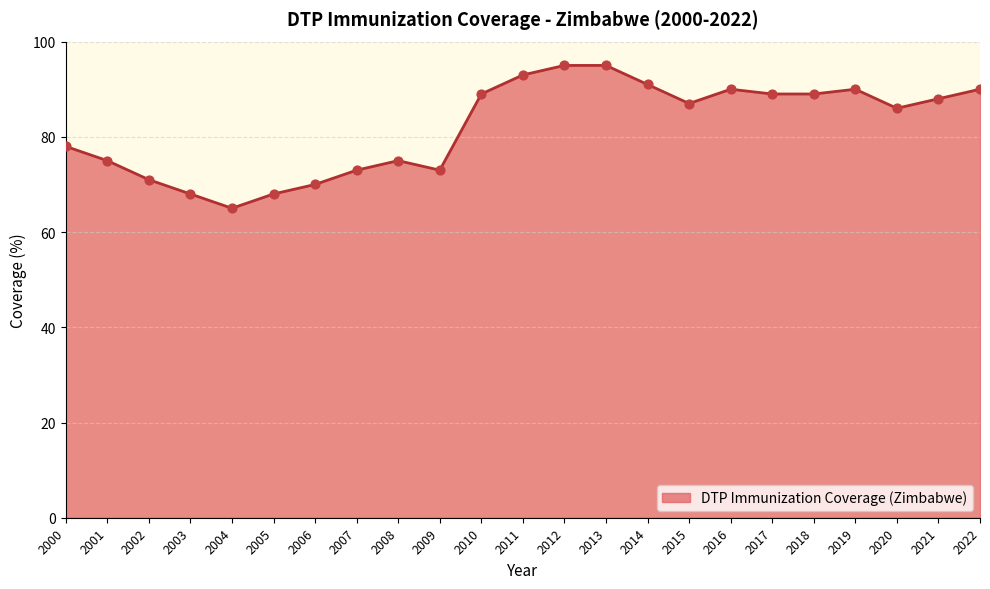

What is the ratio of the value at 2008 to the value at 2004?

1.2